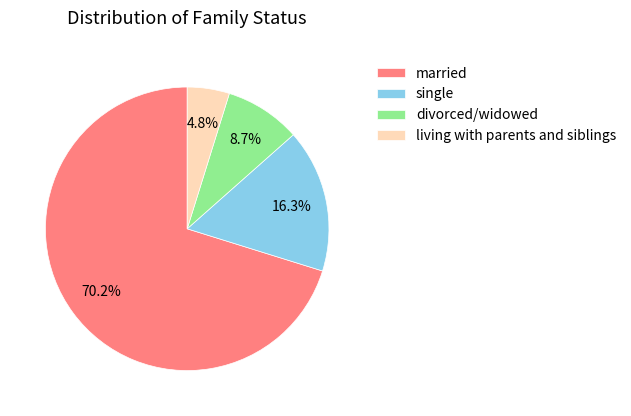

What portion of the pie excludes divorced/widowed?

91.3%